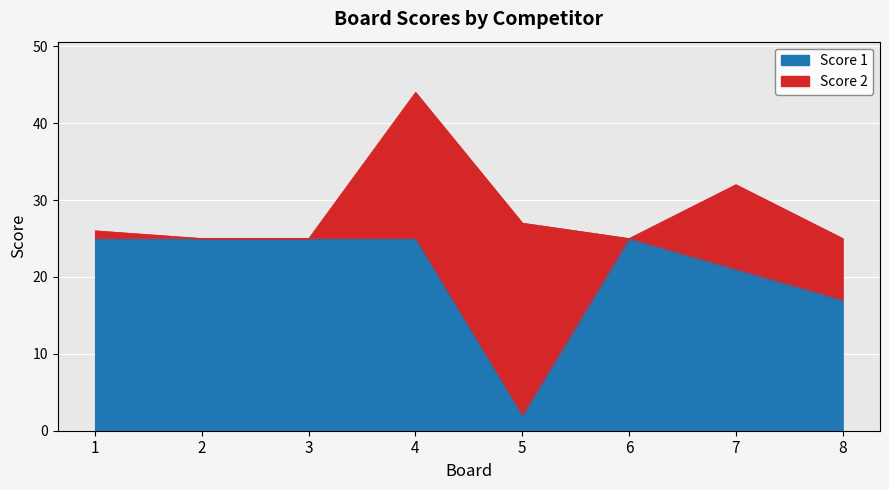

What is the average value?

21